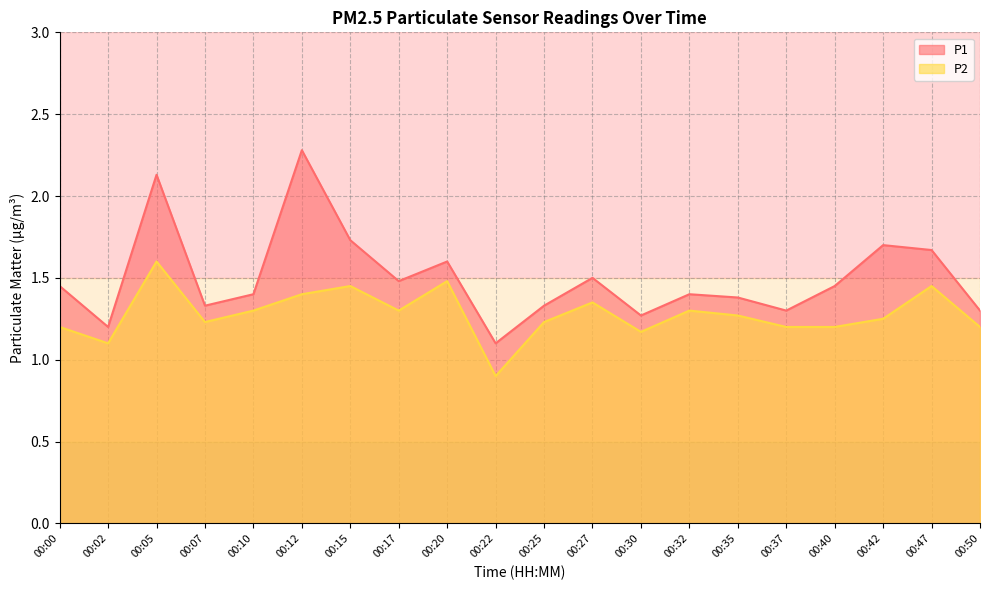

At which category is the sum across all series the highest?

00:05